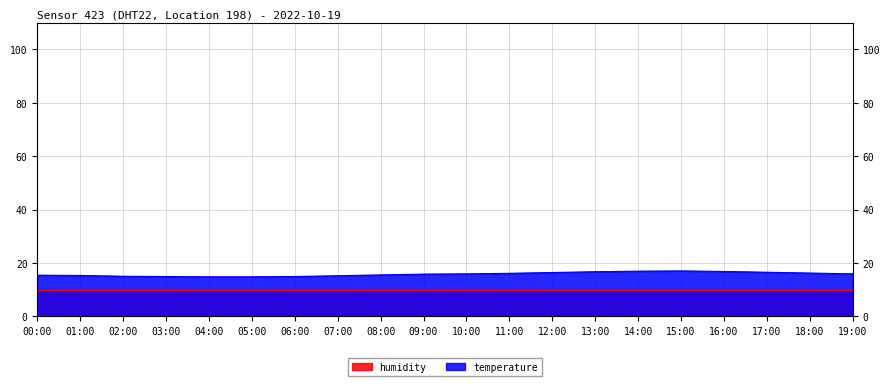

What position from the left is 01:00?

2